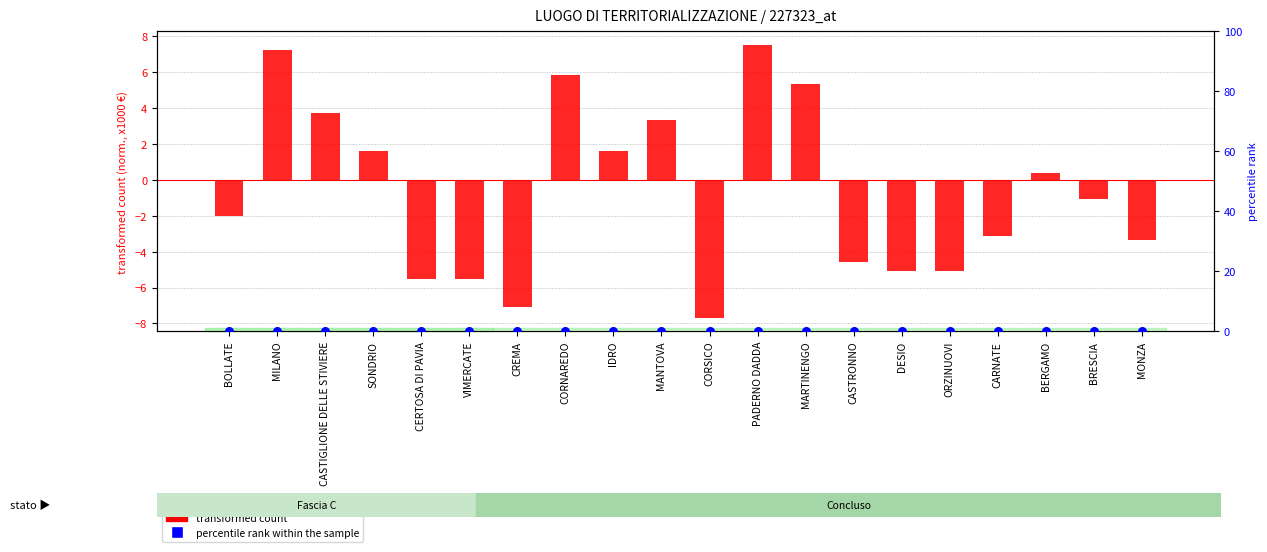

At which category is the sum across all series the highest?

PADERNO DADDA